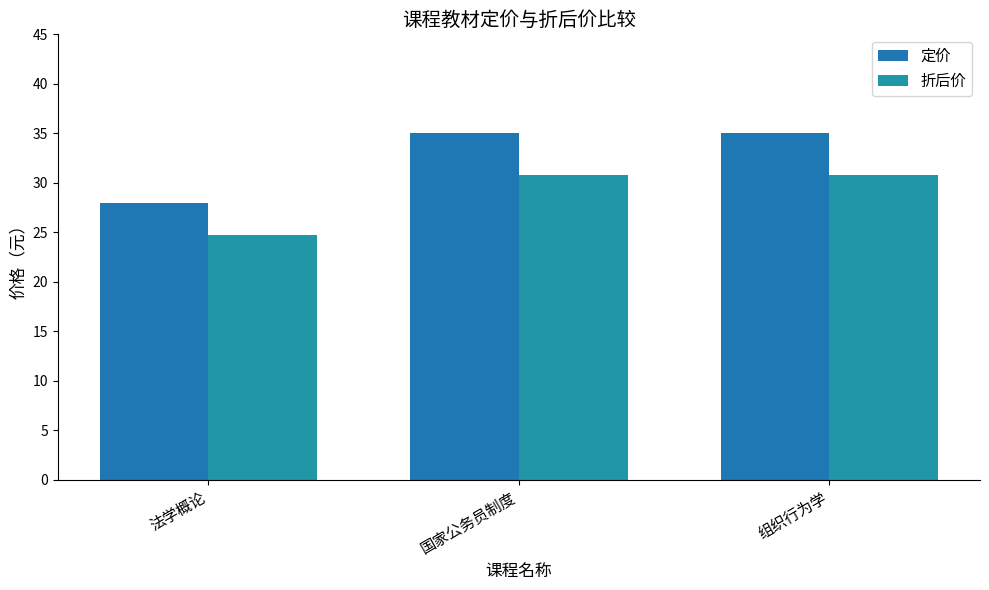

What is the label of the 1st bar from the right?

组织行为学